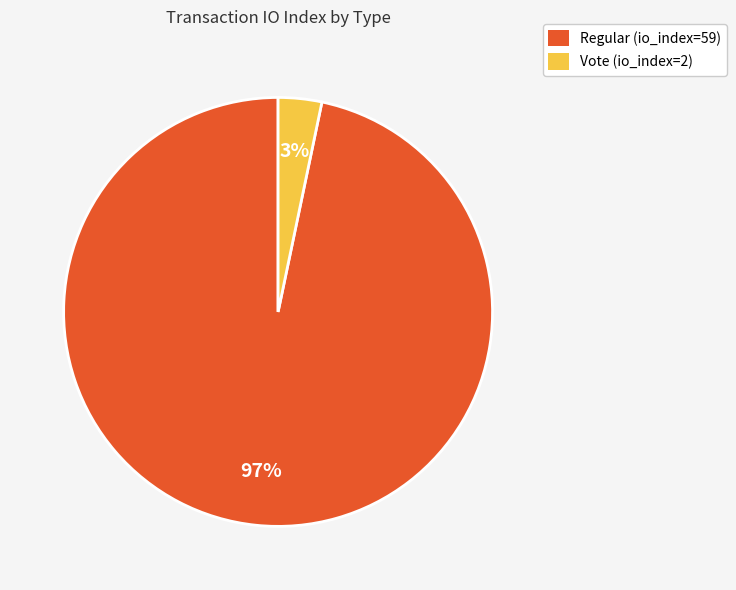

To the nearest percent, what percentage of the pie is Vote (io_index=2)?

3%